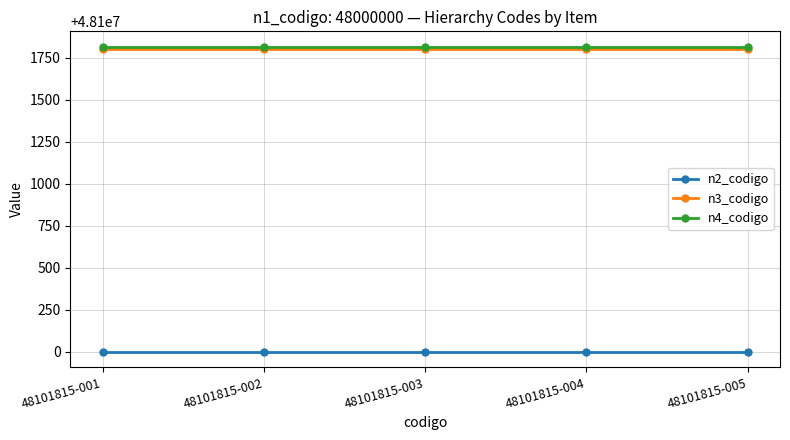

What is the minimum value shown in the chart?

48100000